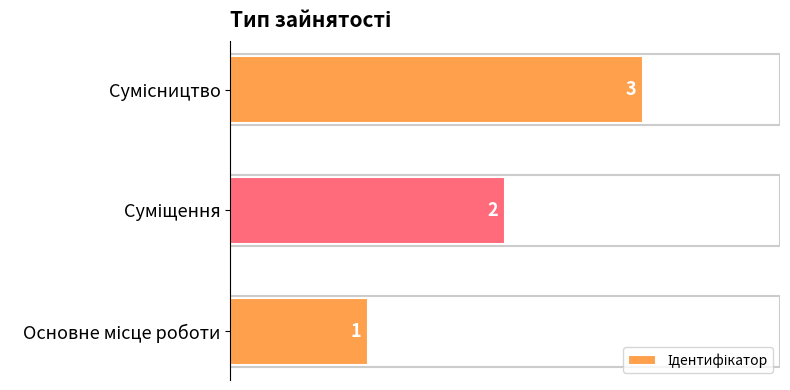

What is the sum of all values?

6